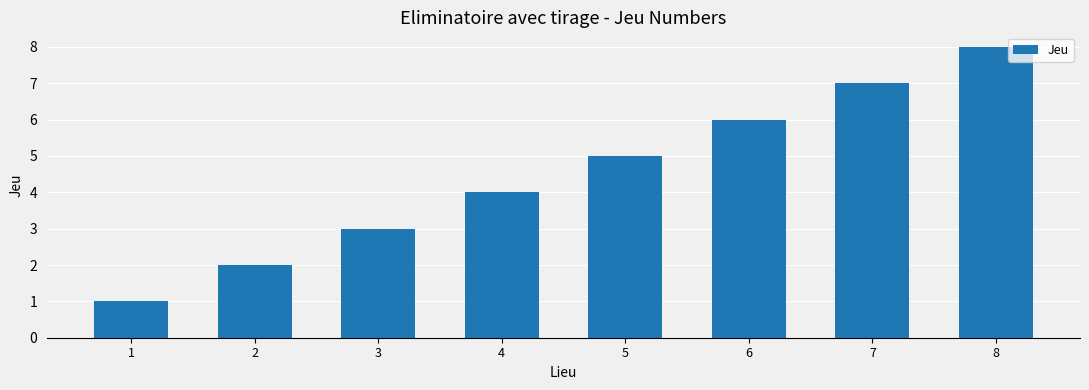

Reading left to right, list all the values displayed in this chart.

1=1	2=2	3=3	4=4	5=5	6=6	7=7	8=8